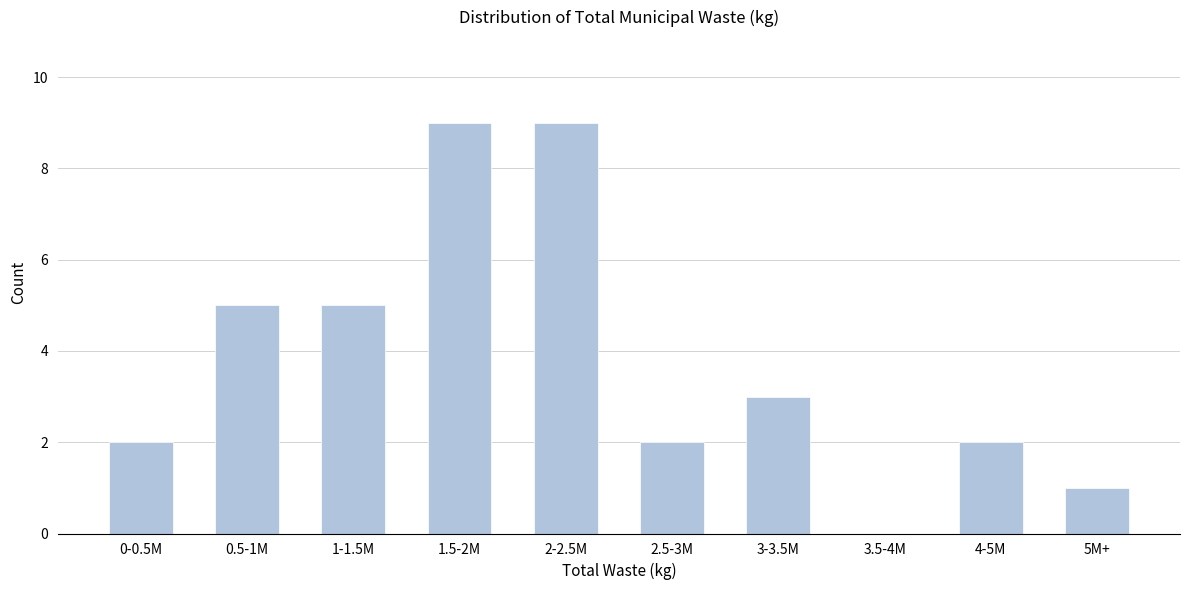

Reading right to left, list all the values displayed in this chart.

5M+=1	4-5M=2	3.5-4M=0	3-3.5M=3	2.5-3M=2	2-2.5M=9	1.5-2M=9	1-1.5M=5	0.5-1M=5	0-0.5M=2